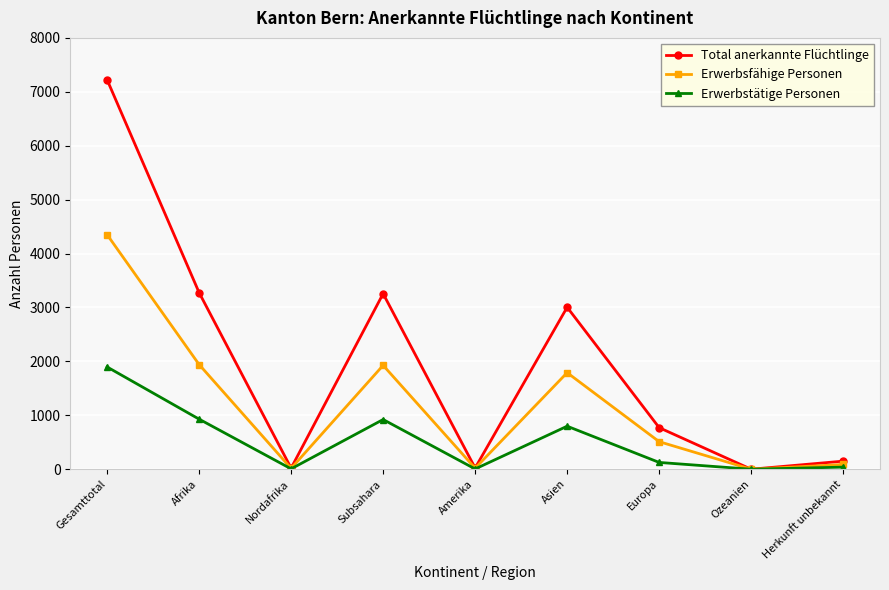

Rank the series by their average value, from lowest to highest.

Erwerbstätige Personen, Erwerbsfähige Personen, Total anerkannte Flüchtlinge